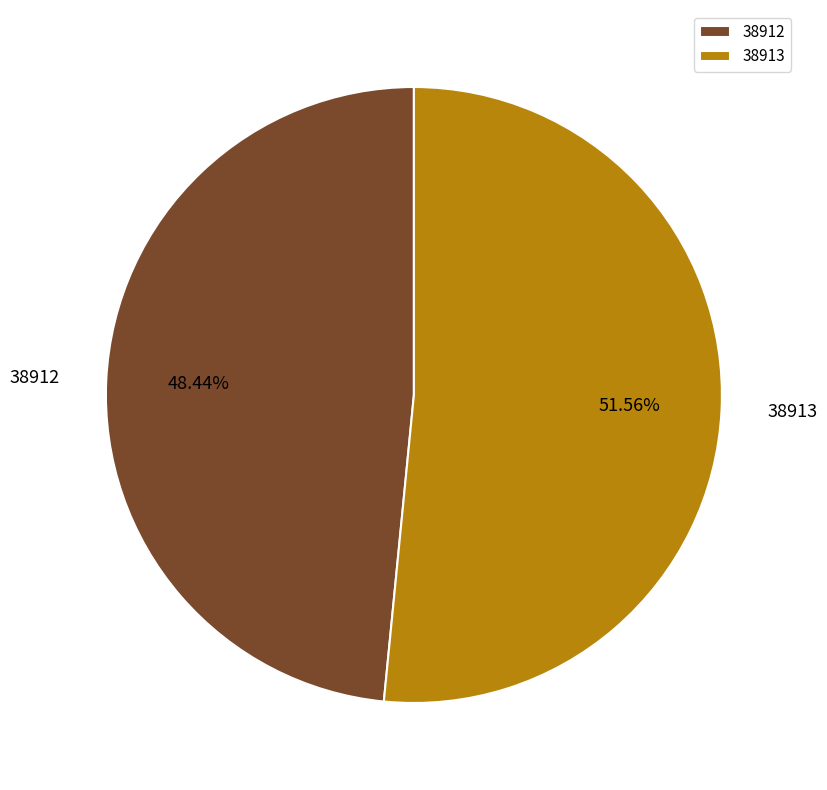

Count the number of slices in the pie.

2